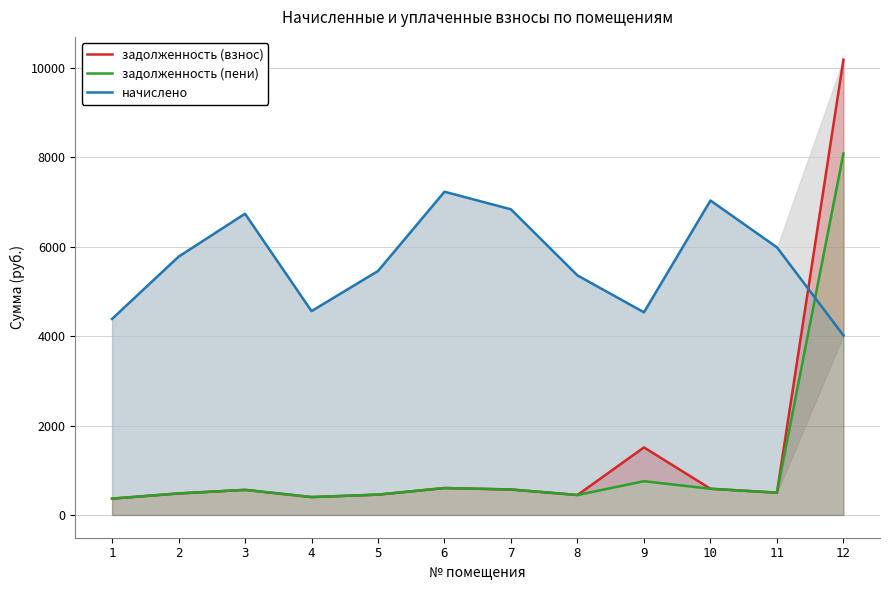

What is the sum of the задолженность (пени) values at 10 and 11?

1084.5